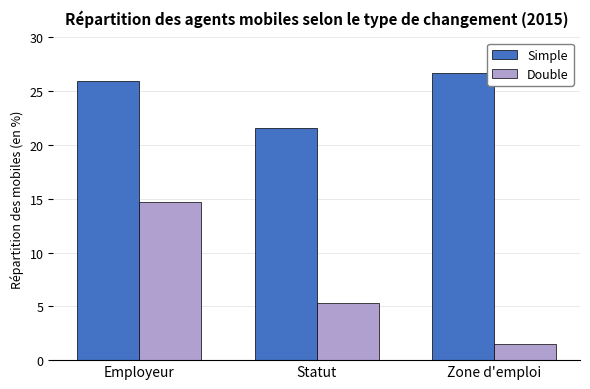

Reading left to right, list all the values displayed in this chart.

Simple: Employeur=26.0	Statut=21.6	Zone d'emploi=26.7
Double: Employeur=14.7	Statut=5.3	Zone d'emploi=1.5